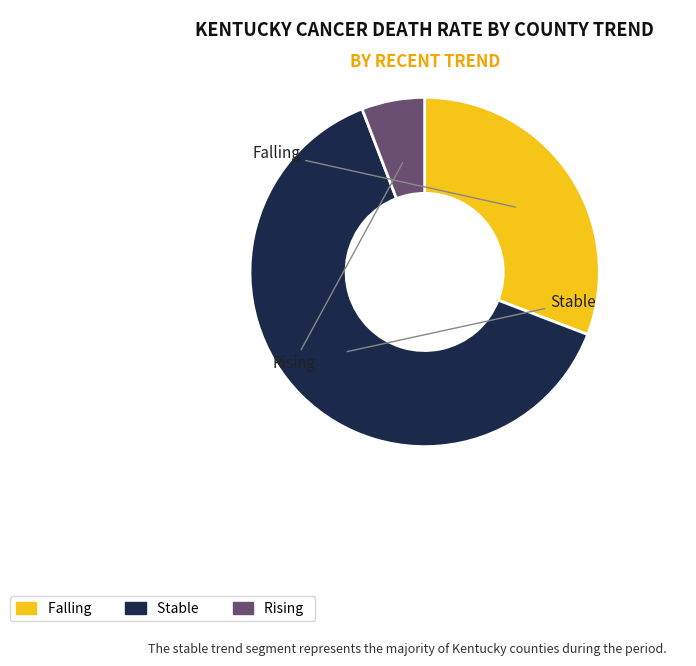

Is there a majority slice in this chart?

Yes